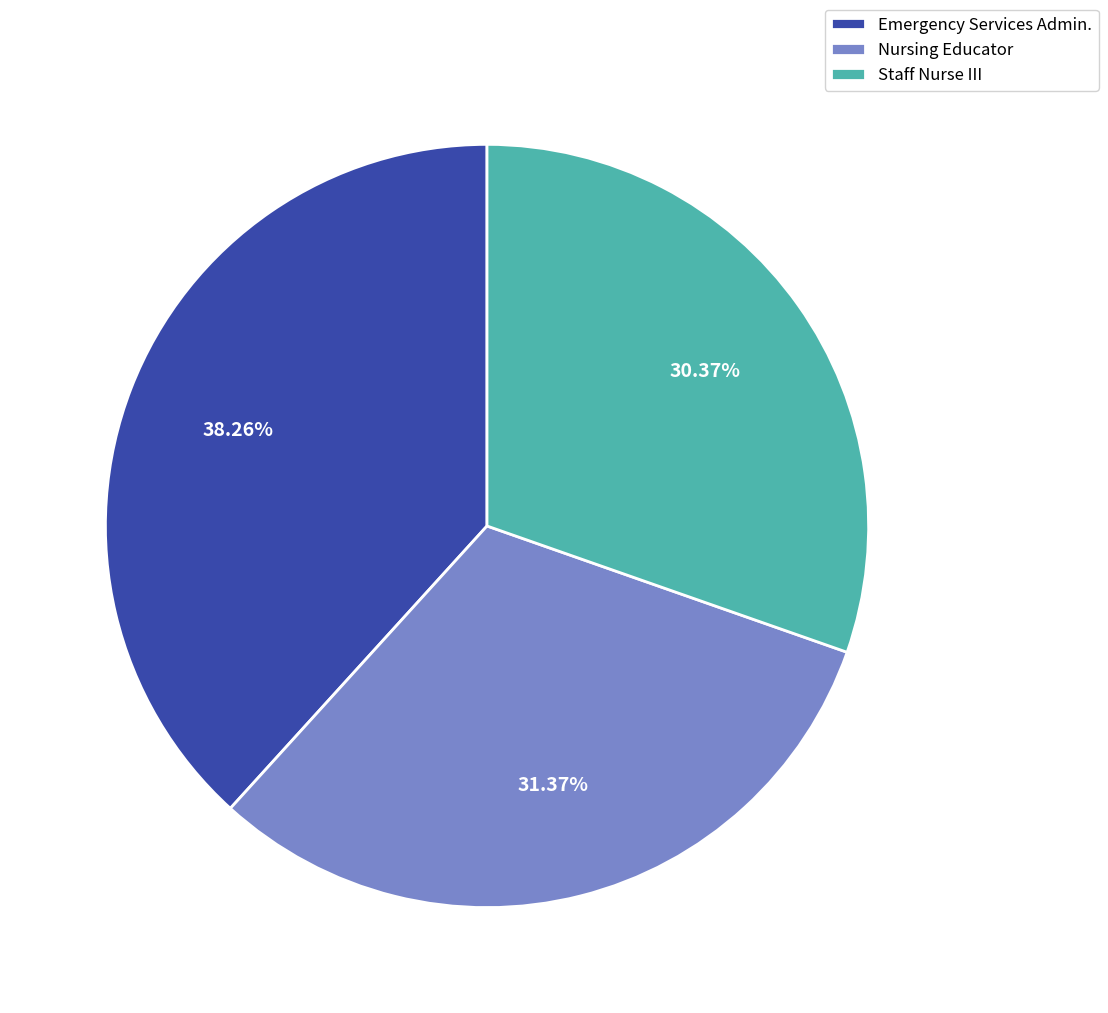

Combined, do Nursing Educator and Emergency Services Admin. account for over 50%?

Yes